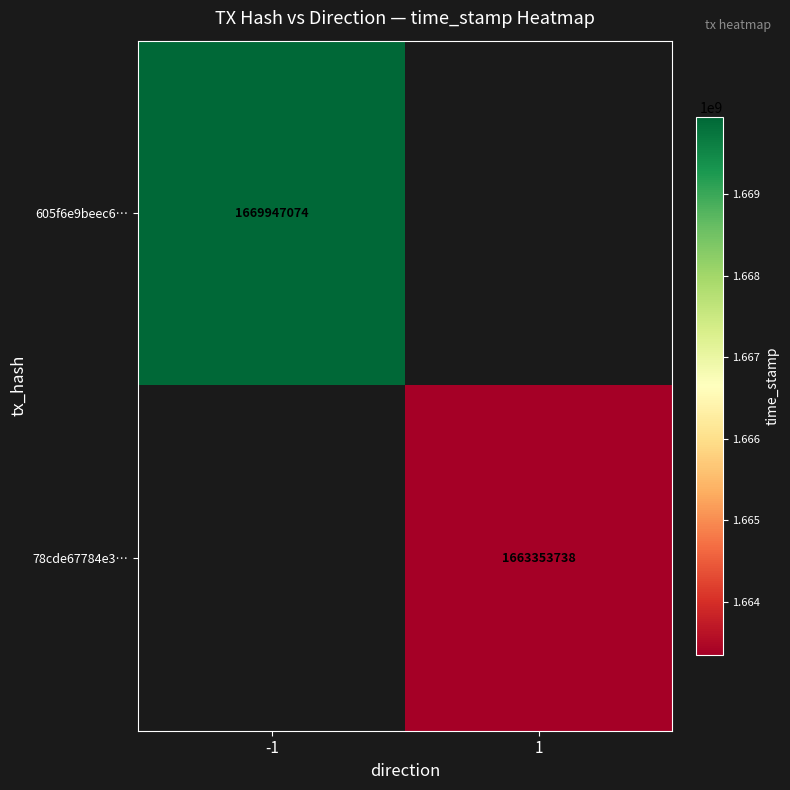

Is it true that 605f6e9beec6… equals 875056762 at -1?

False